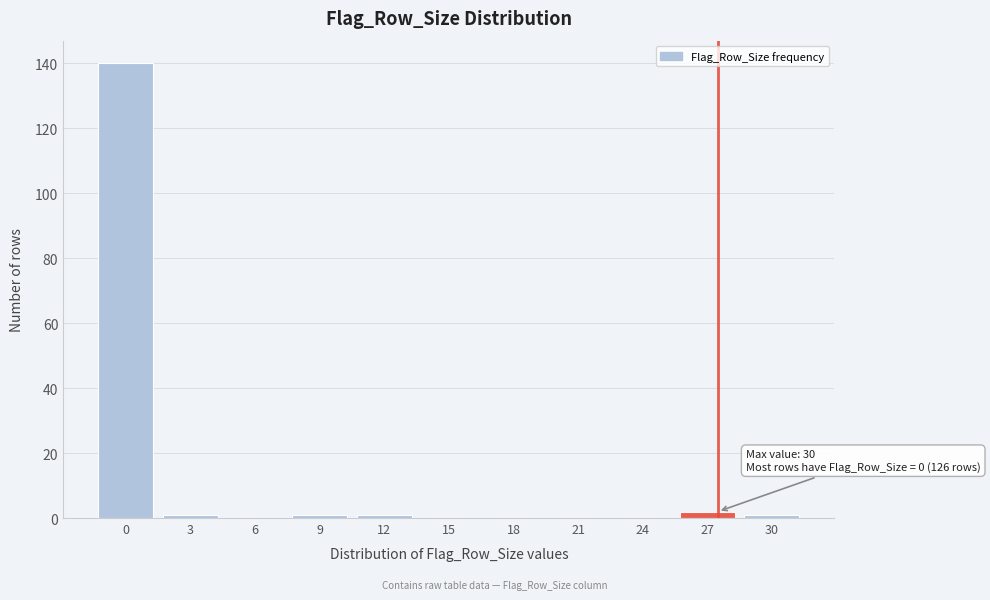

Reading right to left, what are all the values shown in this chart?

30=1	27=2	24=0	21=0	18=0	15=0	12=1	9=1	6=0	3=1	0=140